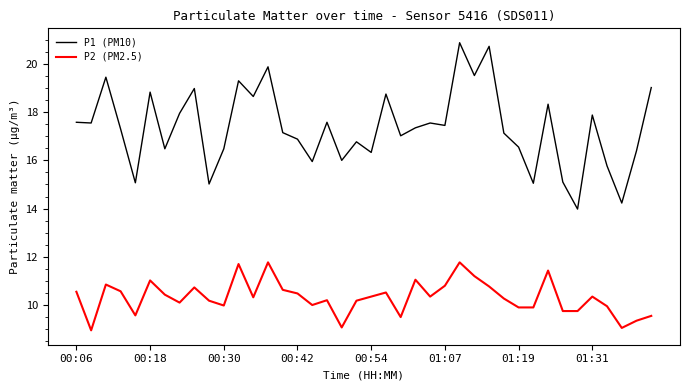

Which series has the largest range (max minus min)?

P1 (PM10)